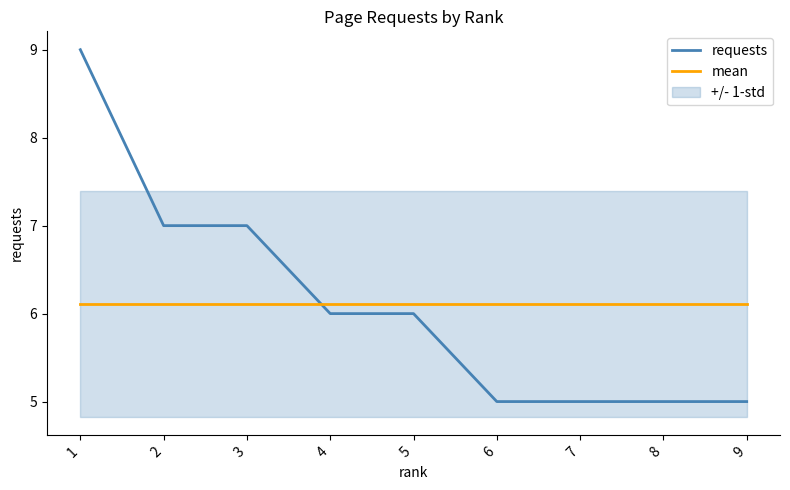

What is the approximate value of requests at 8?

5.0